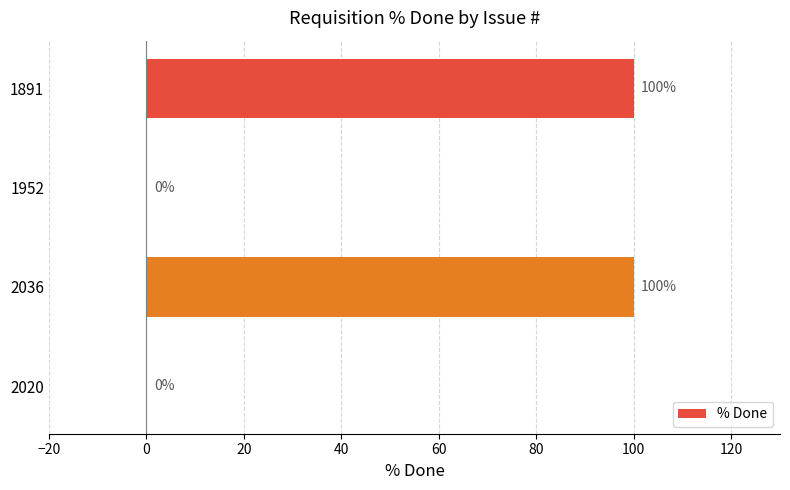

What is the approximate value at 2036, to the nearest 10?

100